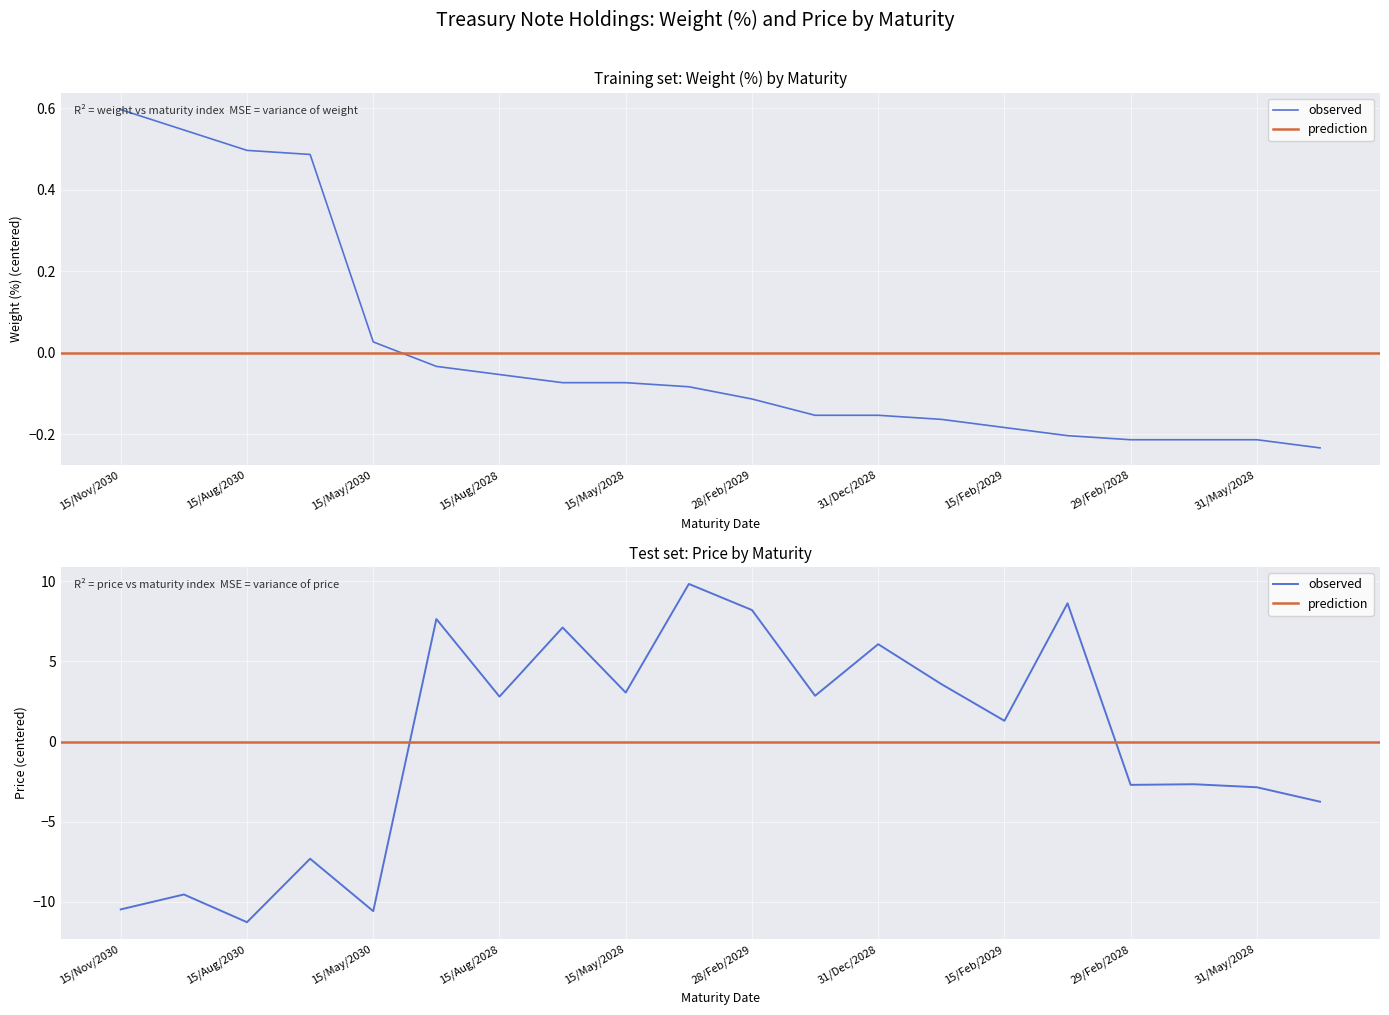

How many values in Price are above zero?

11